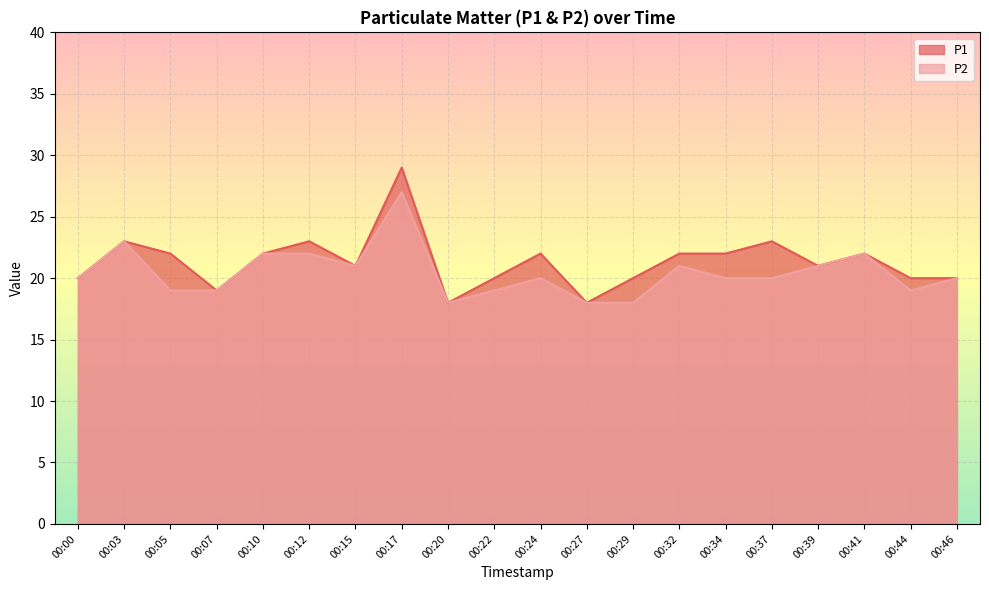

Where is the first local minimum for P1?

00:07